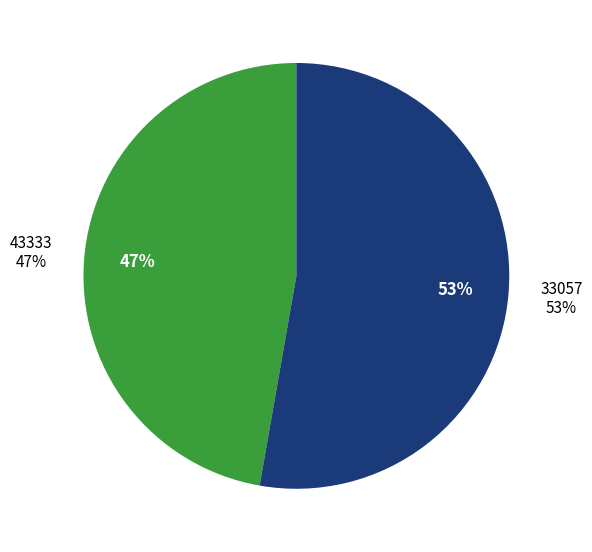

What percentage is the 33057 slice, to the nearest percent?

53%